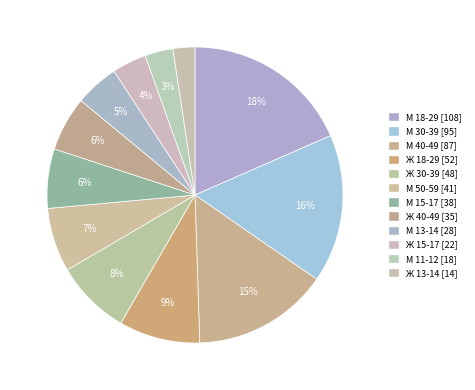

To the nearest percent, what is the difference between the М 13-14 and Ж 13-14 slice percentages?

2%